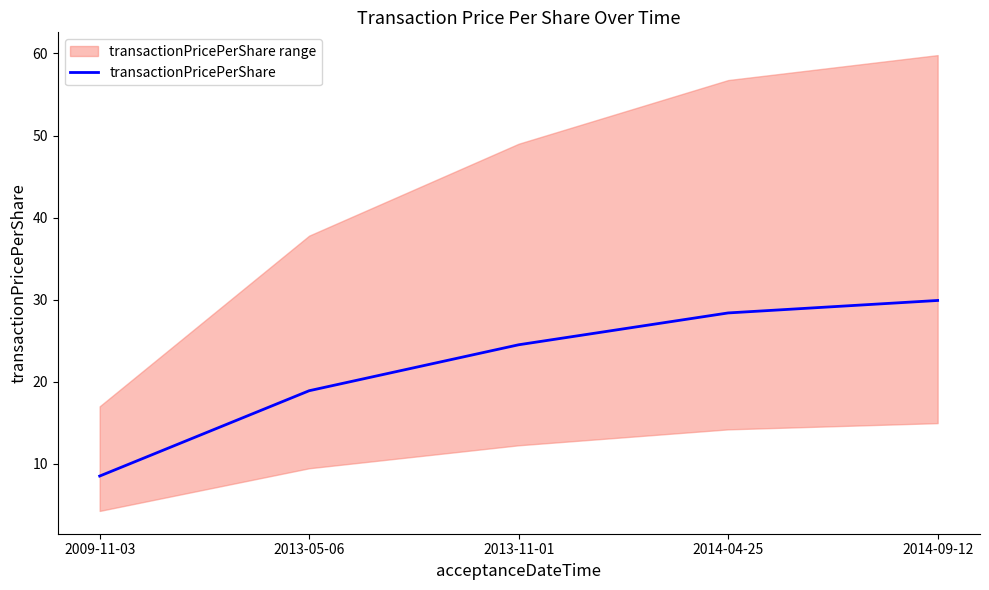

What is the value of the 4th point from the left?

28.4